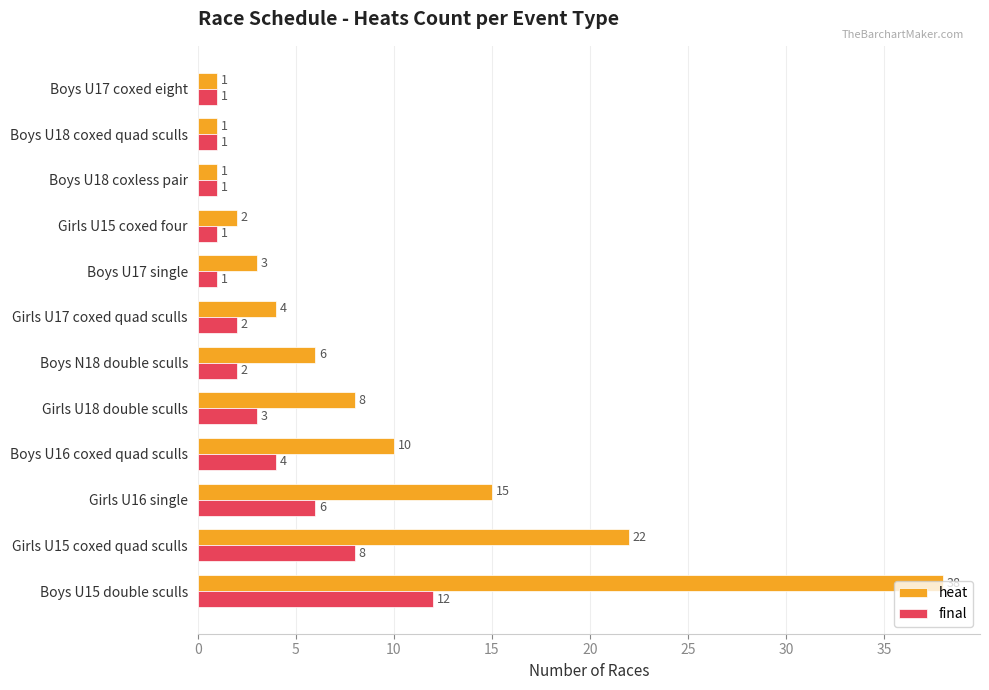

True or false: final has a value of 8 at Girls U15 coxed quad sculls.

True